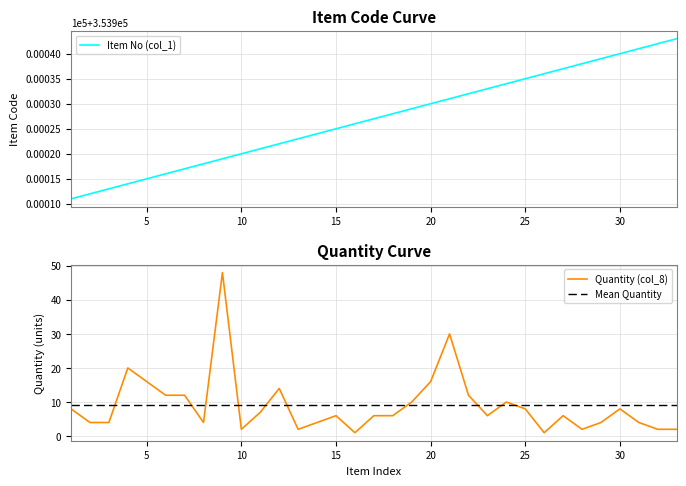

What is the maximum value for Item No (col_1)?

353943